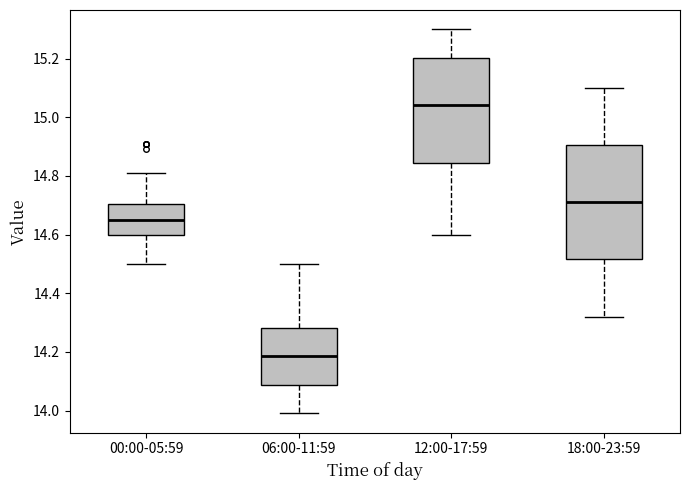

Which box is the tallest, from its lower edge to its upper edge?

18:00-23:59